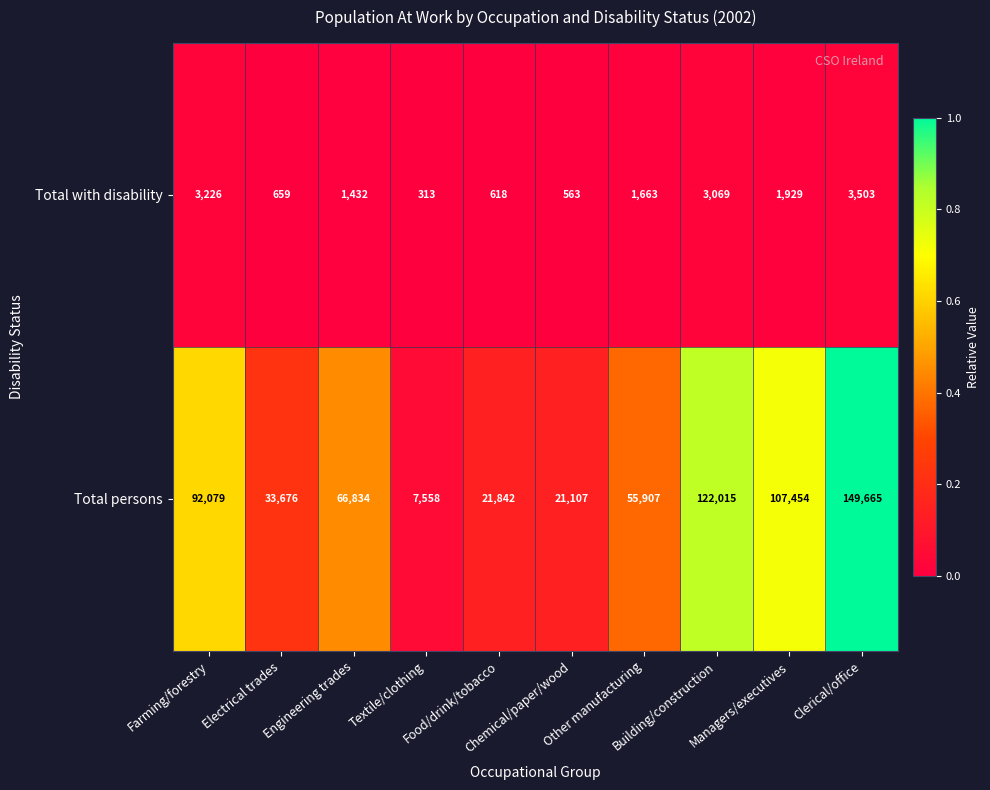

At how many categories does at least one series exceed 86548?

4